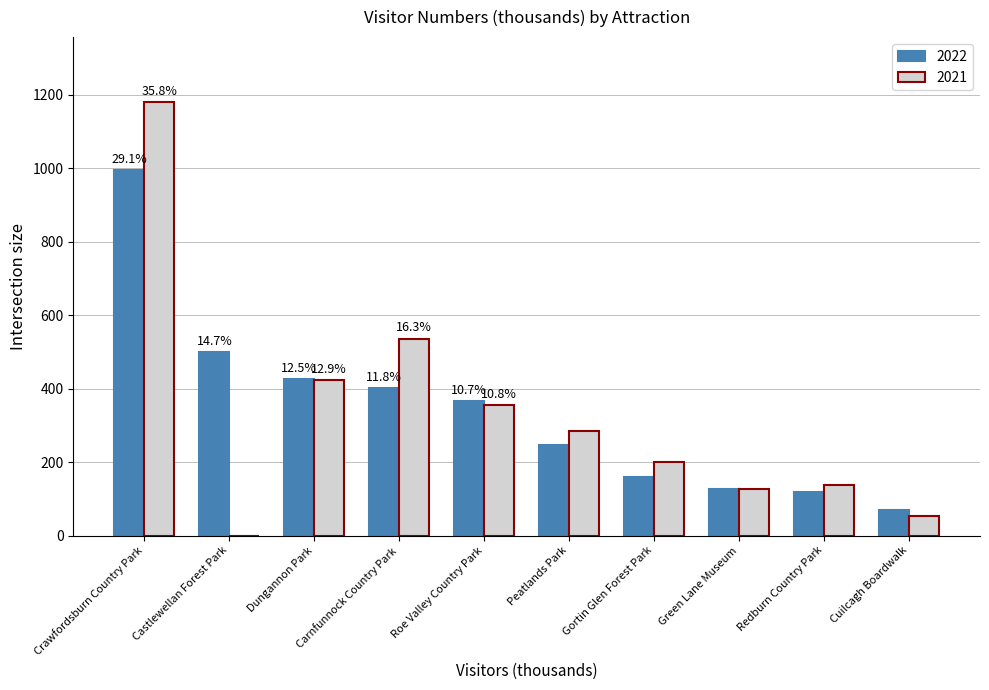

What is the maximum value shown in the chart?

1180